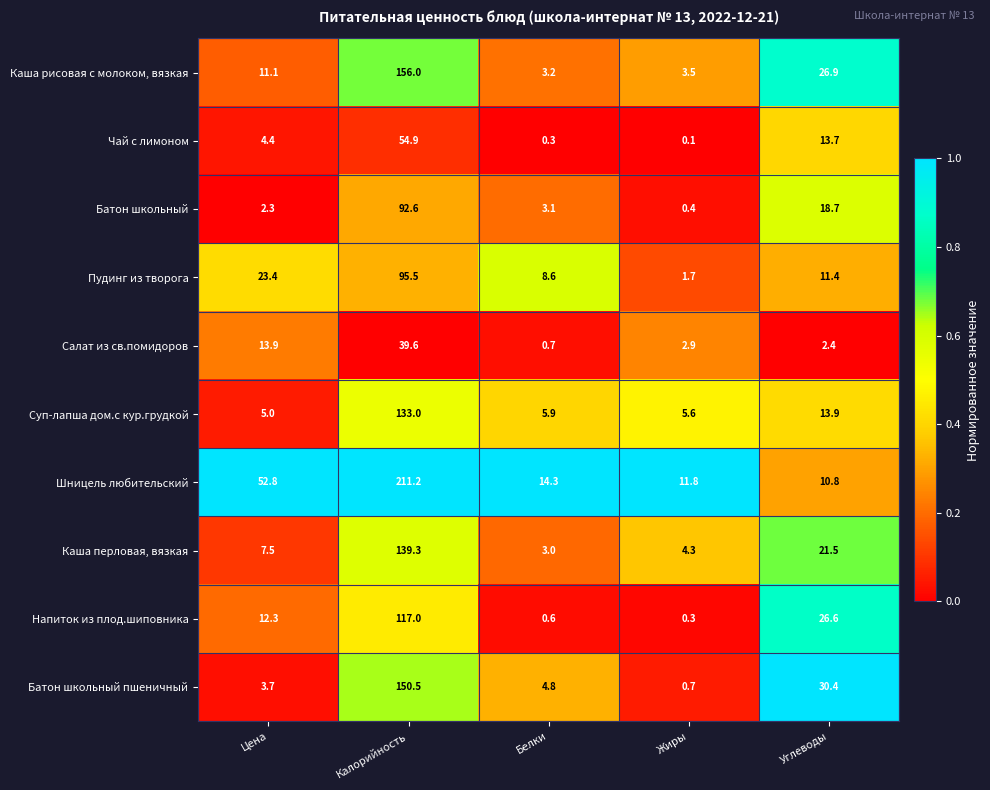

Which category has the highest value across all series?

Калорийность